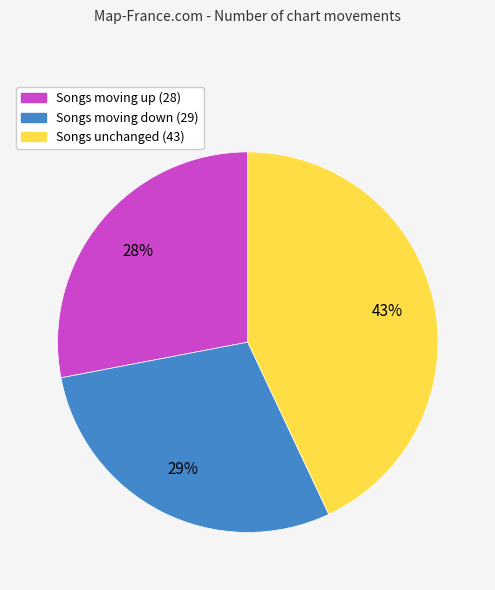

To the nearest percent, what is the difference between the largest and smallest slice percentages?

15%